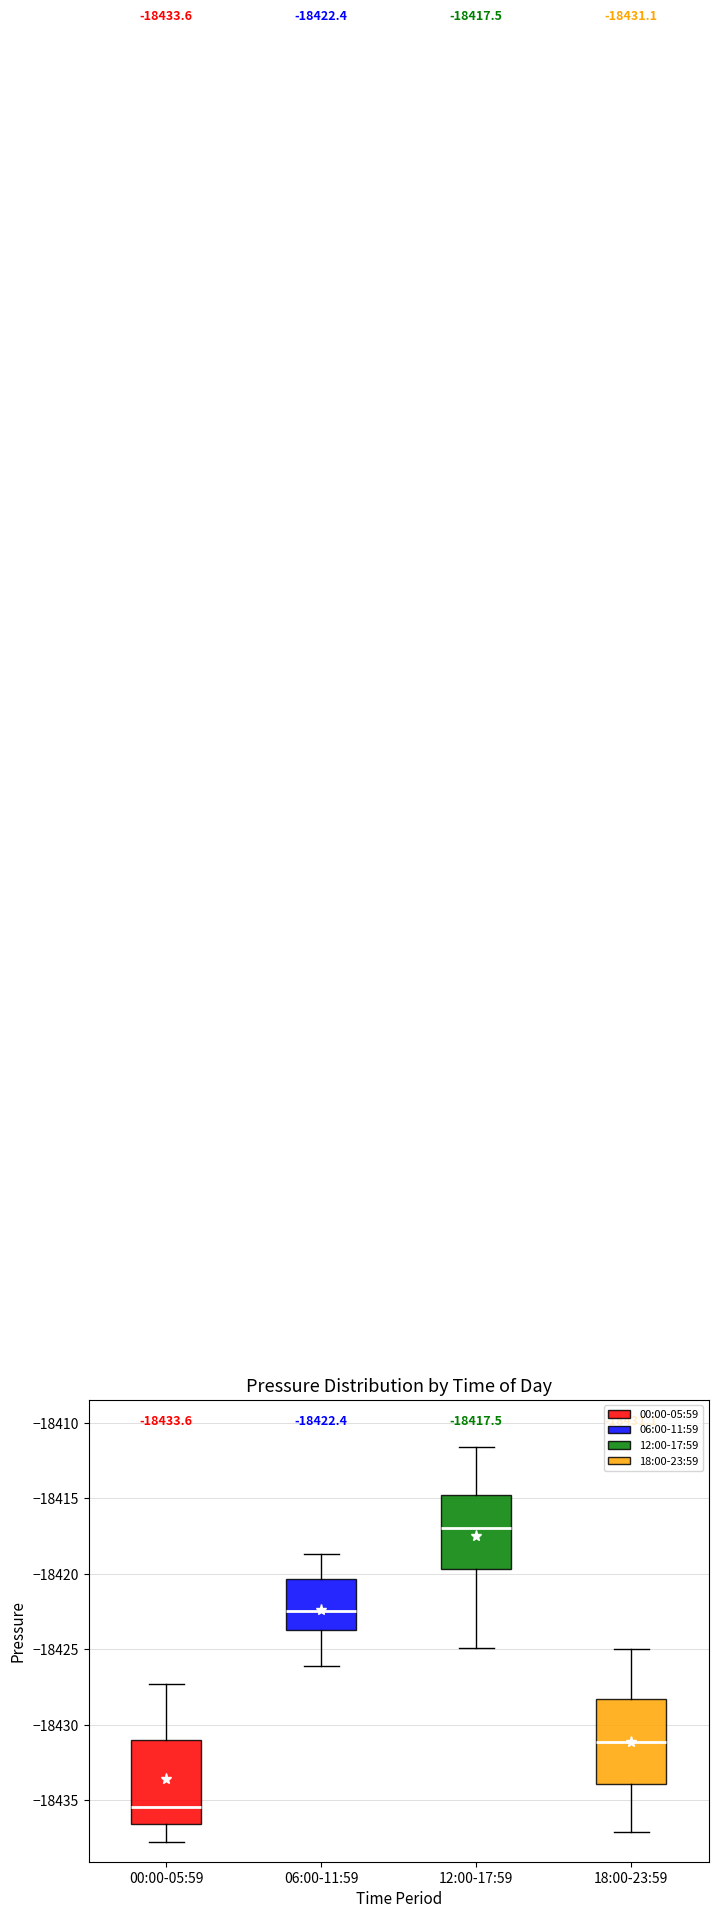

Which box's median line is the lowest?

00:00-05:59